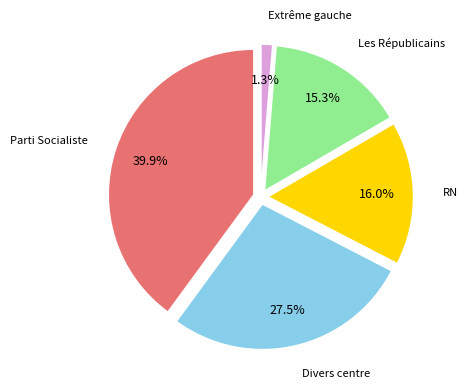

True or false: Rassemblement National accounts for 16% of the total.

True